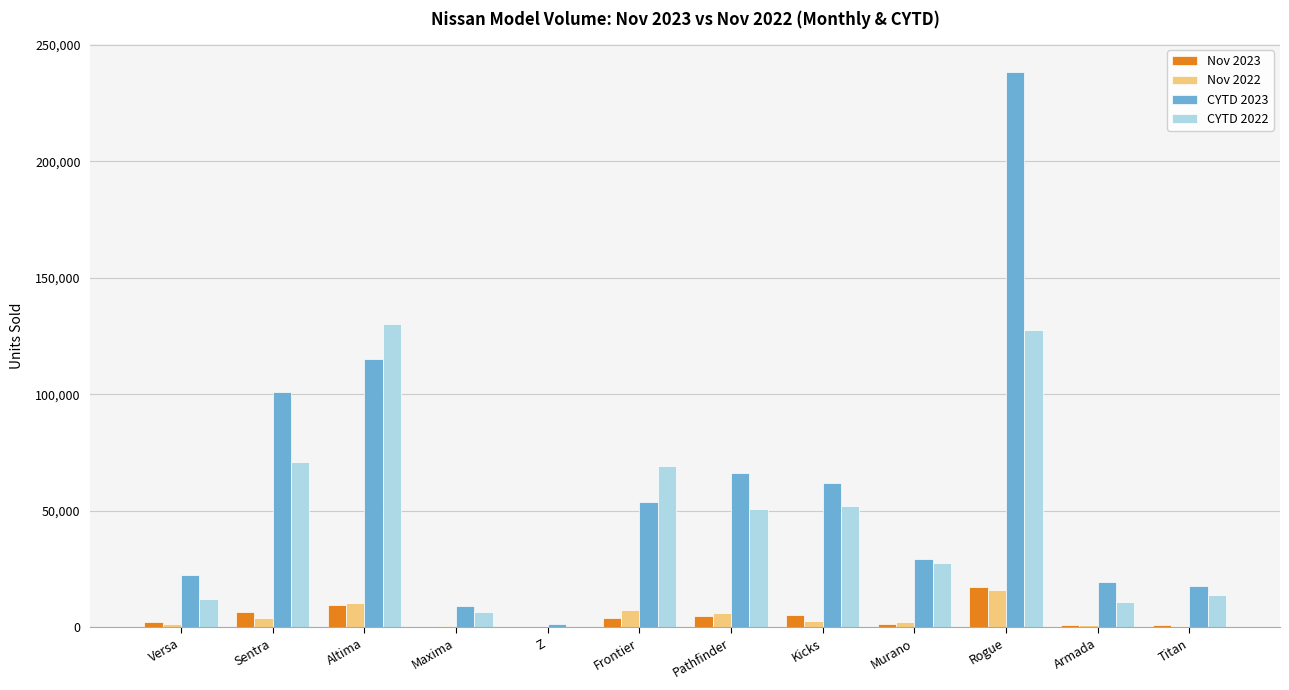

The value of Nov 2023 at Altima is 9818. True or false?

True